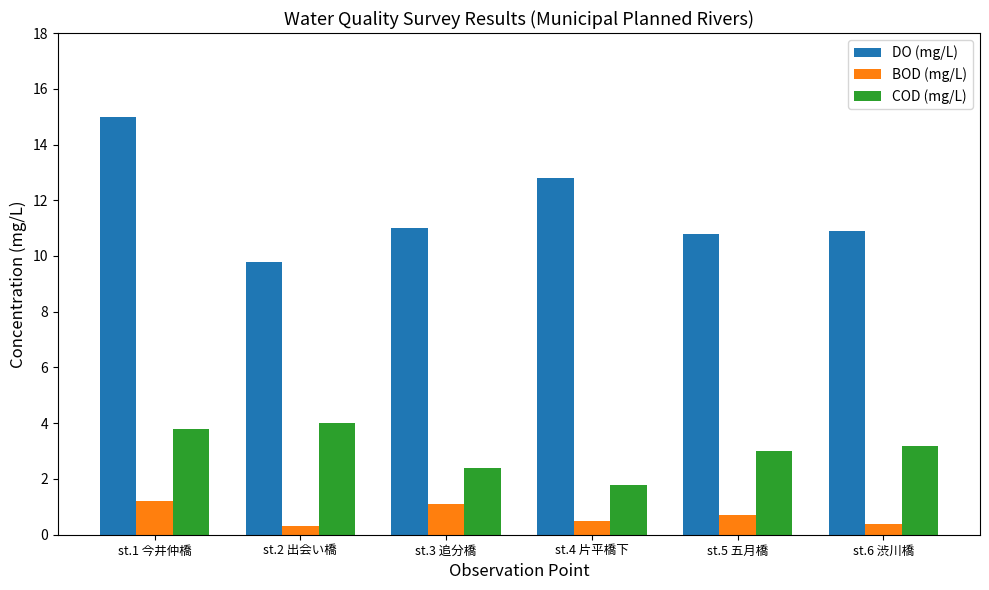

Rank the series at st.5 五月橋 from lowest to highest value.

BOD (mg/L), COD (mg/L), DO (mg/L)